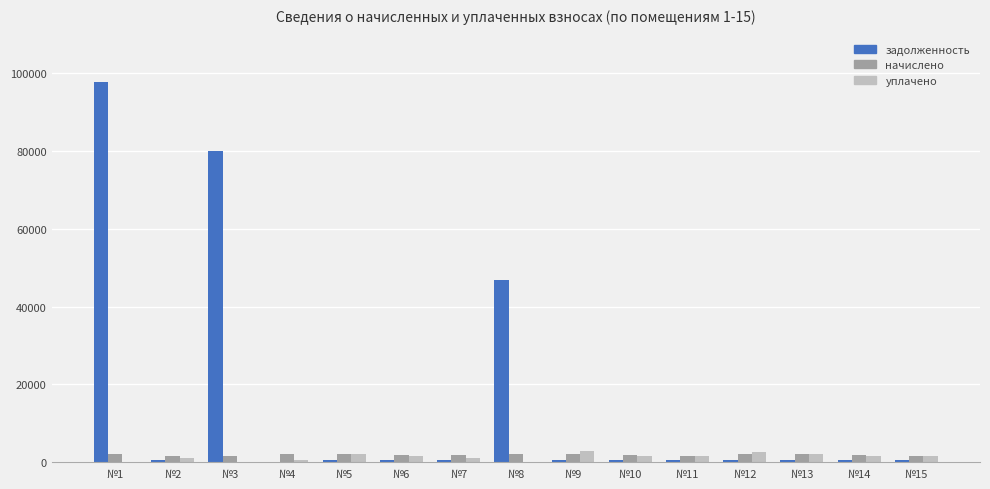

Which series has the largest total across all categories?

задолженность